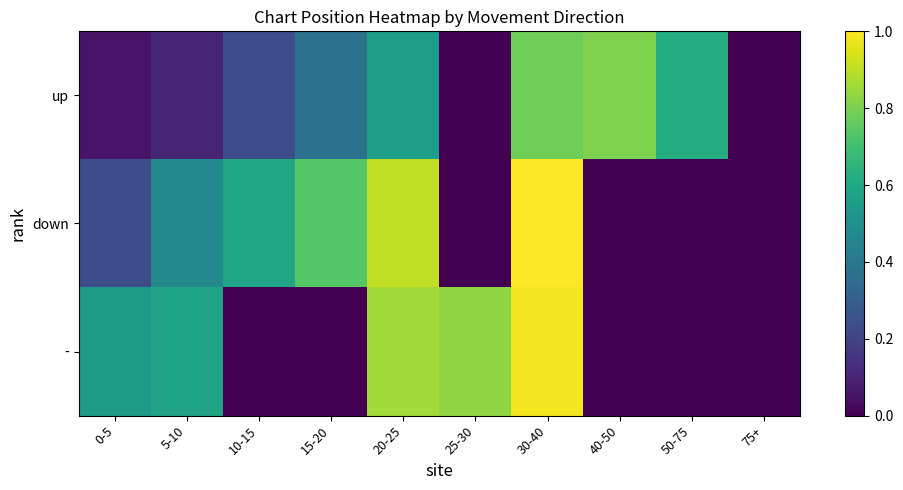

Which label corresponds to the largest value in the chart?

30-40